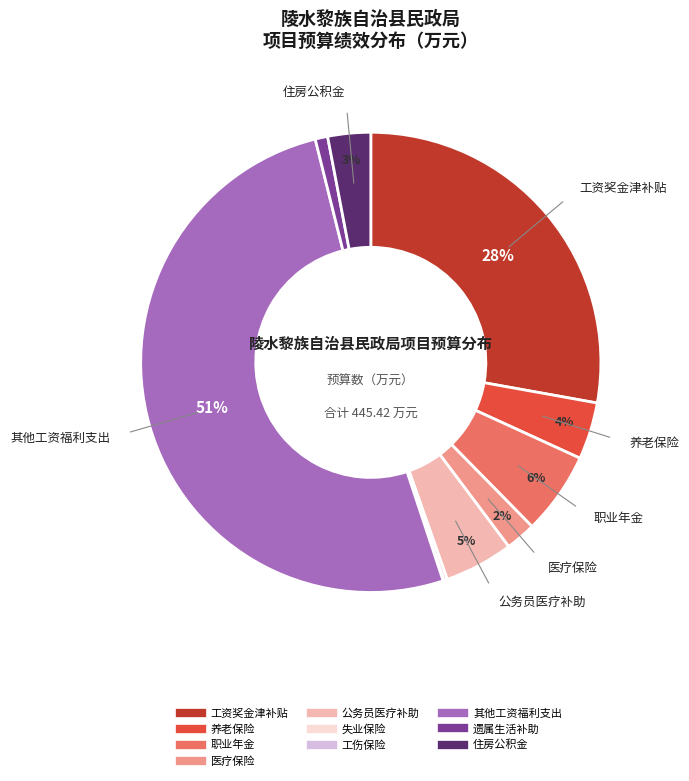

Which category has the biggest portion of the pie?

其他工资福利支出